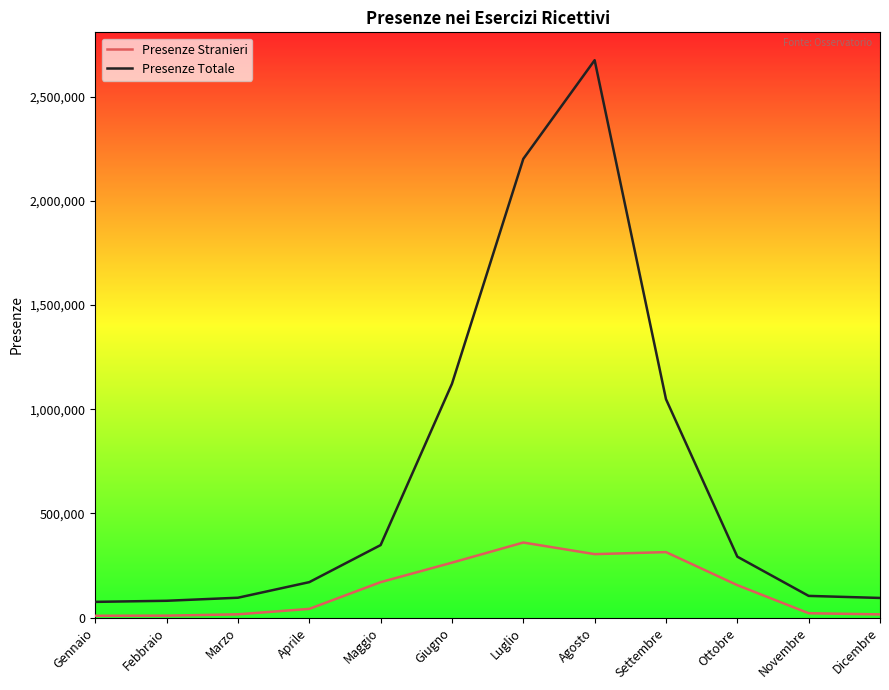

How many lines are shown in the chart?

2